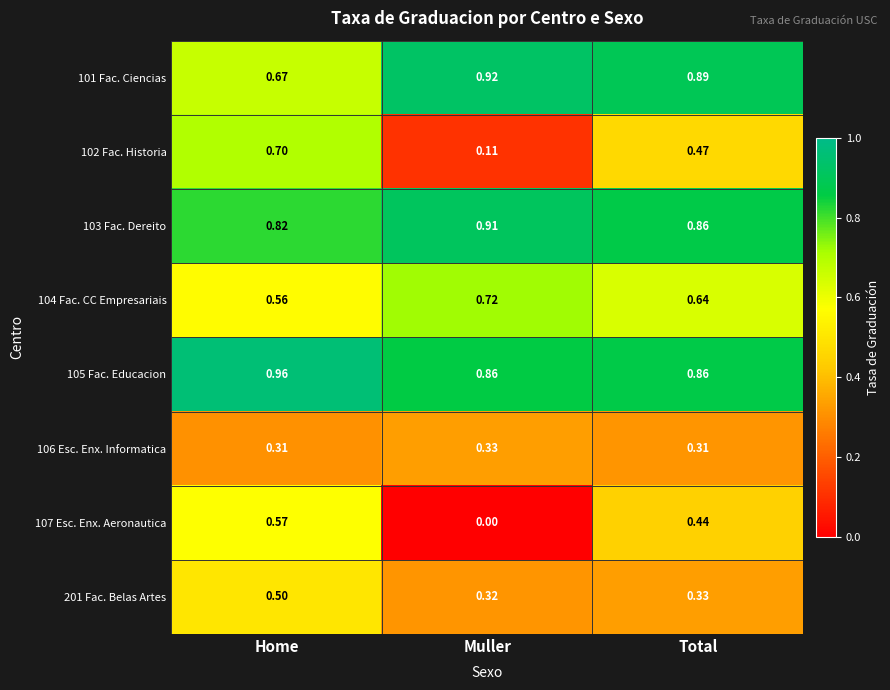

At which category does the chart reach its peak across all series?

Home